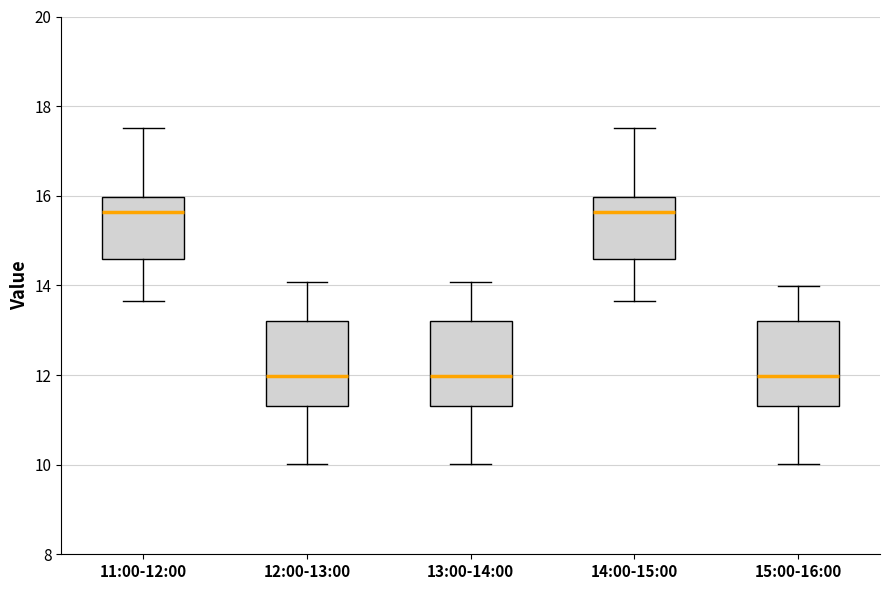

Reading left to right, read every box against the y-axis: the position of its median line, the range the box covers, and the ends of its whiskers. The values are not printed on the chart, so give them approximately, as read against the axis.

11:00-12:00: median 15.6, box 14.6 to 16.0, whiskers 13.6 to 17.6
12:00-13:00: median 12.0, box 11.4 to 13.2, whiskers 10.0 to 14.0
13:00-14:00: median 12.0, box 11.4 to 13.2, whiskers 10.0 to 14.0
14:00-15:00: median 15.6, box 14.6 to 16.0, whiskers 13.6 to 17.6
15:00-16:00: median 12.0, box 11.4 to 13.2, whiskers 10.0 to 14.0